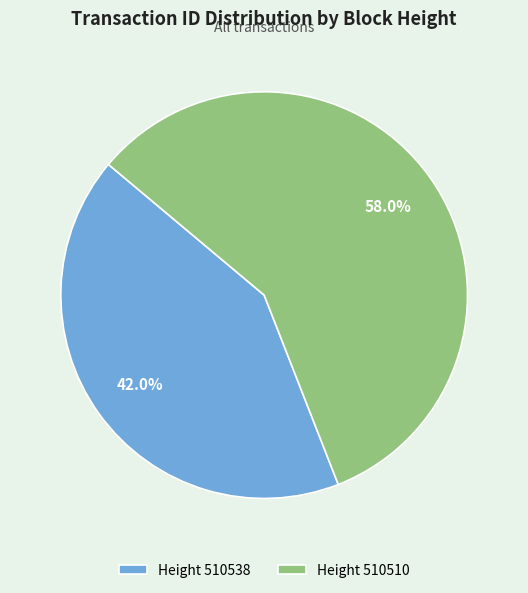

How many segments does this pie chart have?

2